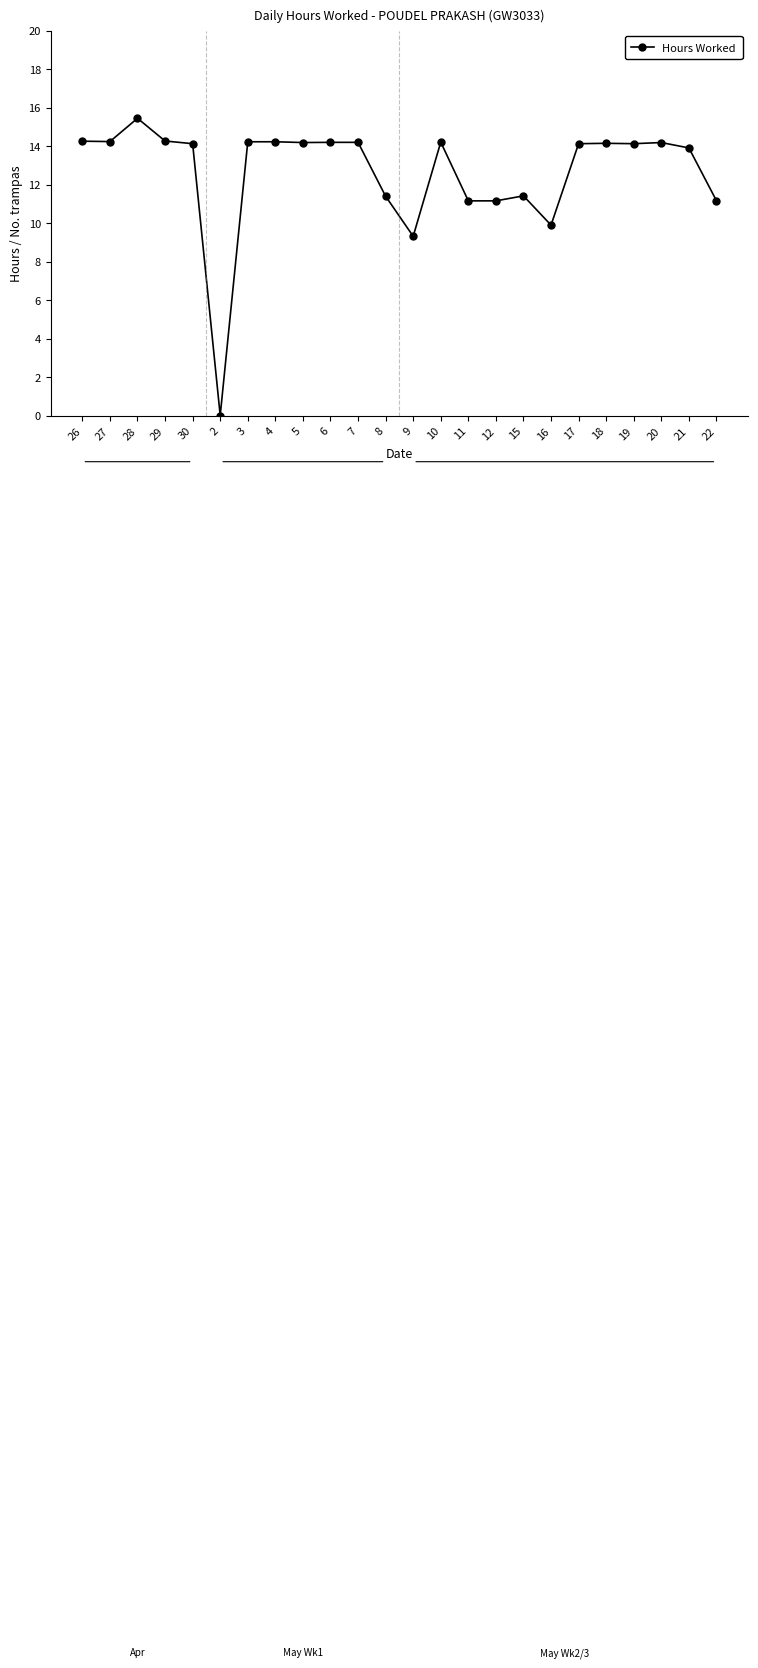

What is the average value?

12.6